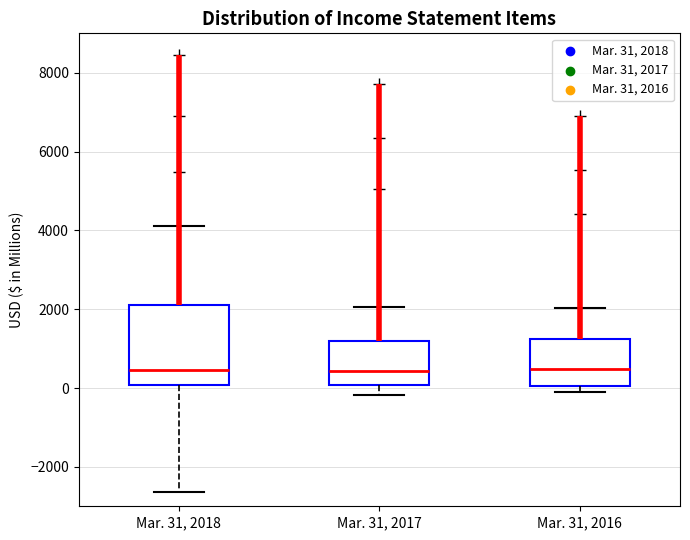

Where does the median line of the box for Mar. 31, 2017 sit on the y-axis? The values are not printed on the chart, so give them approximately, as read against the axis.

400